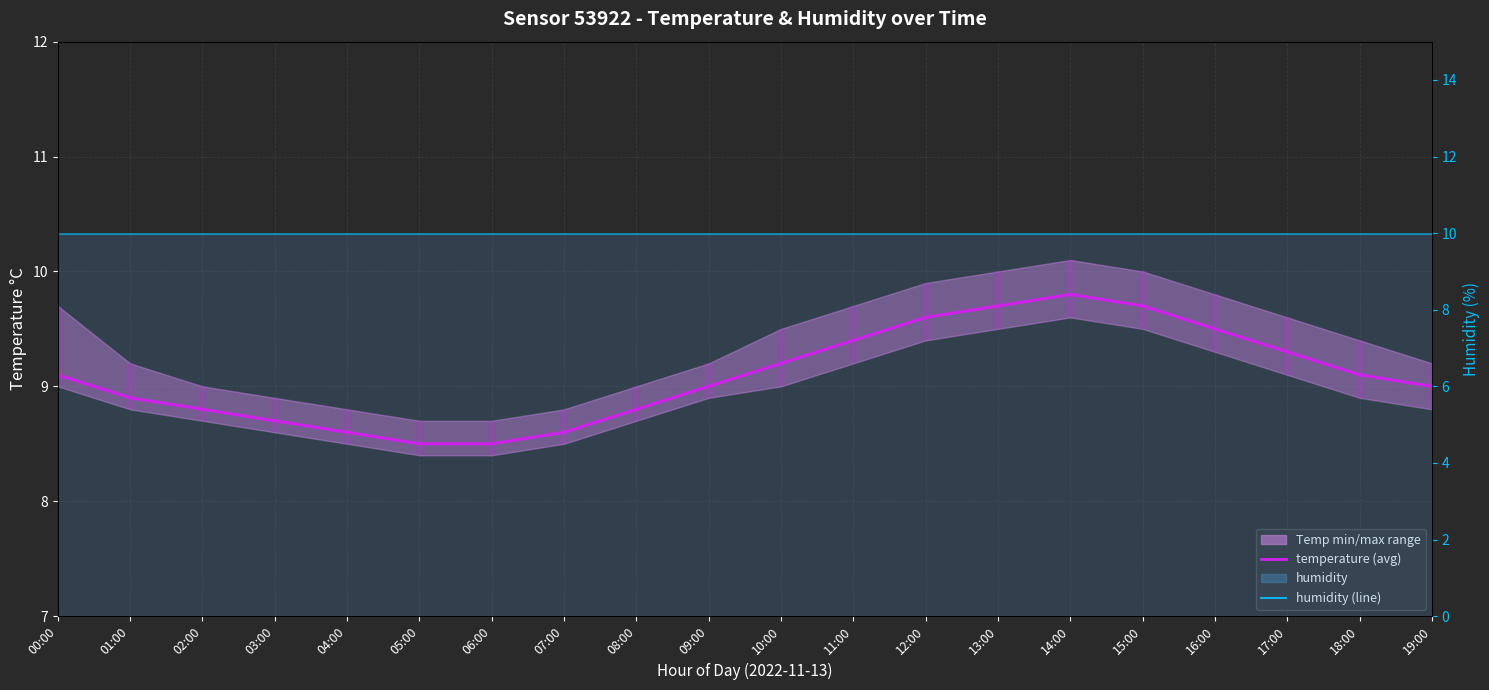

What is the sum of all humidity (line) values?

199.8